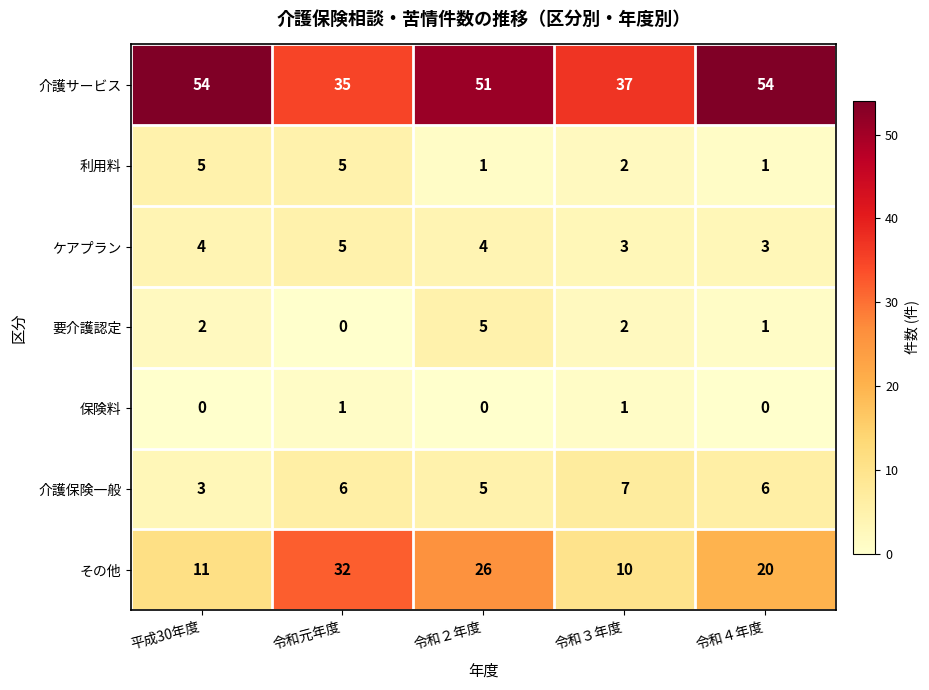

Where does the 介護サービス series first go above 51?

平成30年度